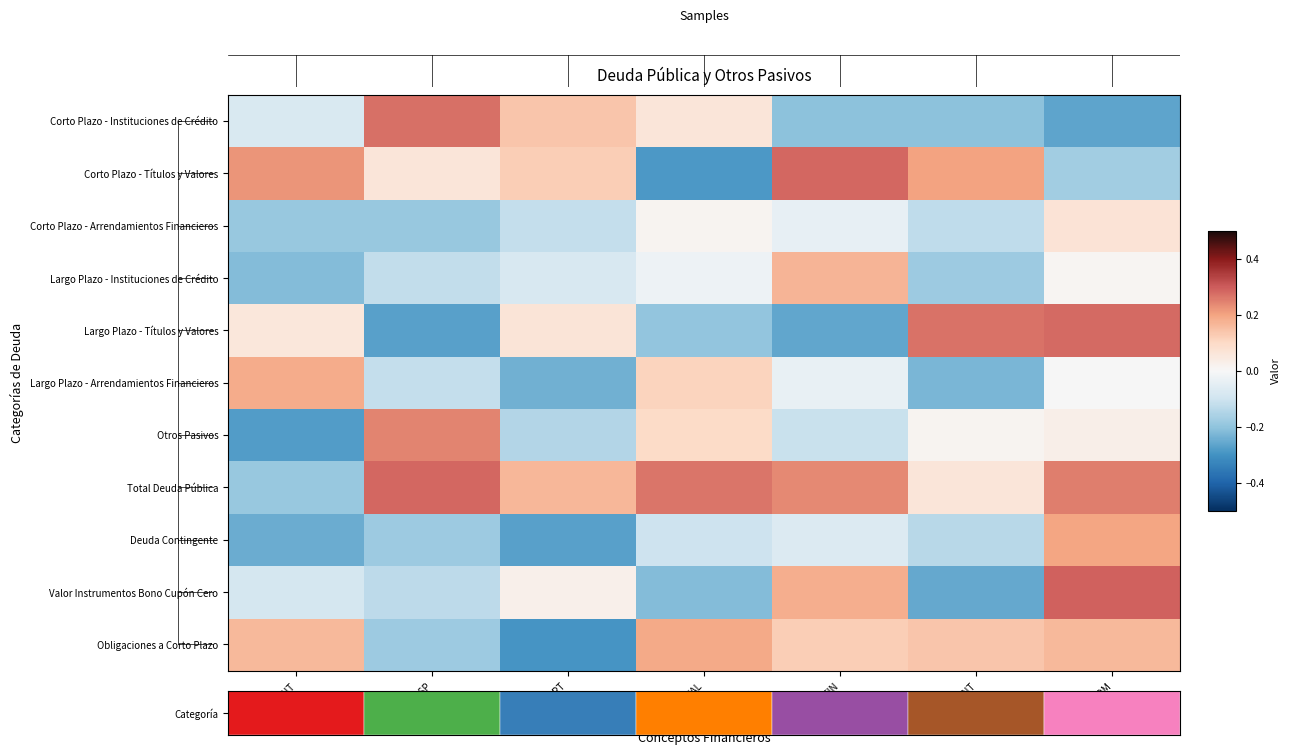

The Corto Plazo - Títulos y Valores series shows 0.5 at SALDO_FIN. True or false?

False